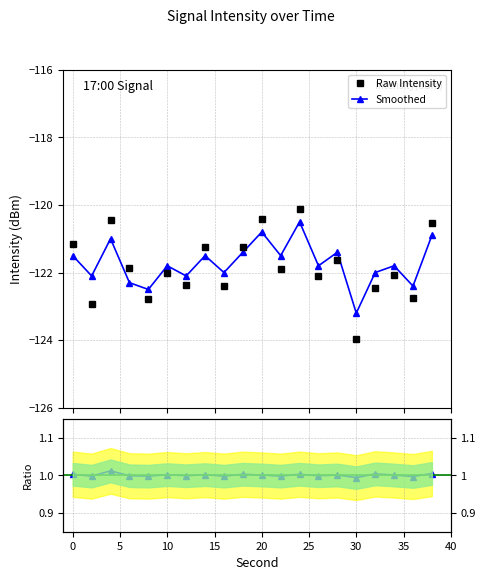

True or false: Raw Intensity has more than 2 points higher than both neighbors.

True